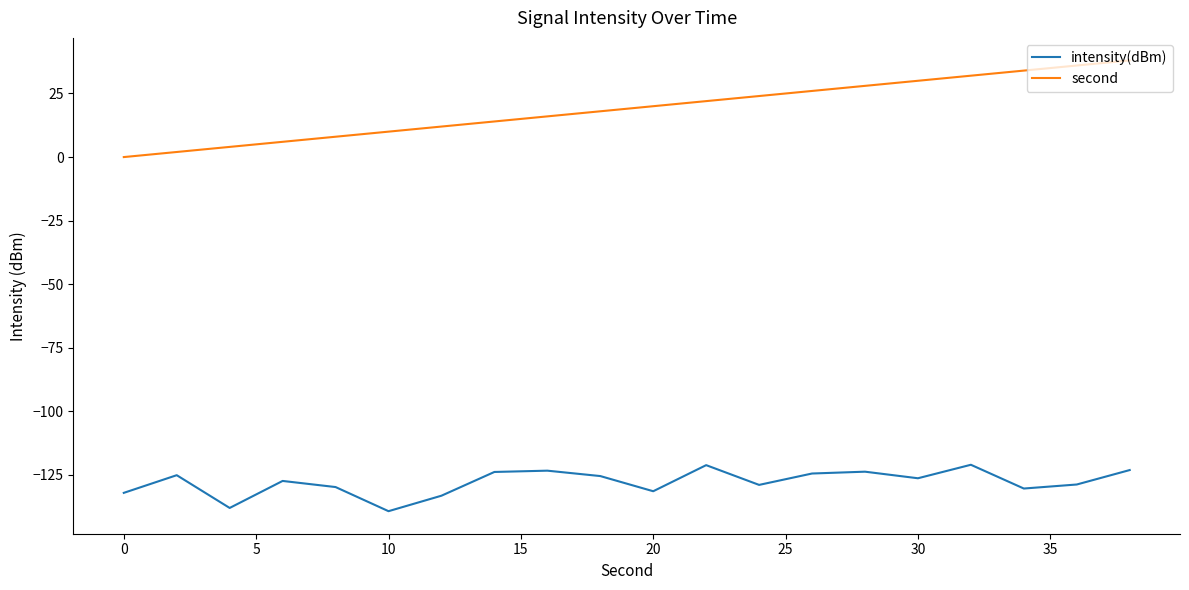

What is the maximum value shown in the chart?

38.0